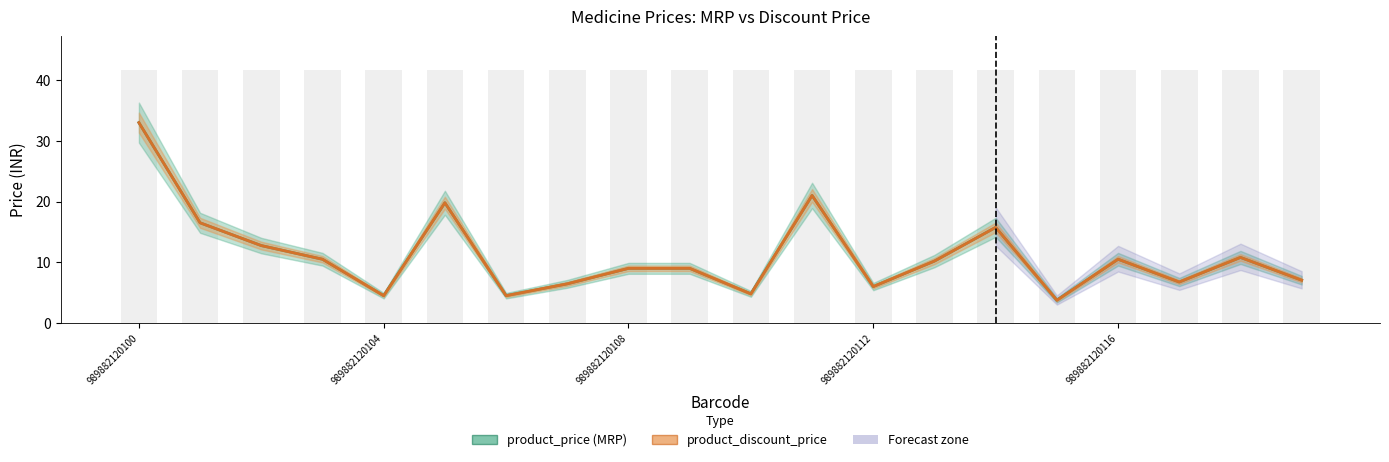

What is the value of the product_price (MRP) bar at the 6th from the left?

19.8